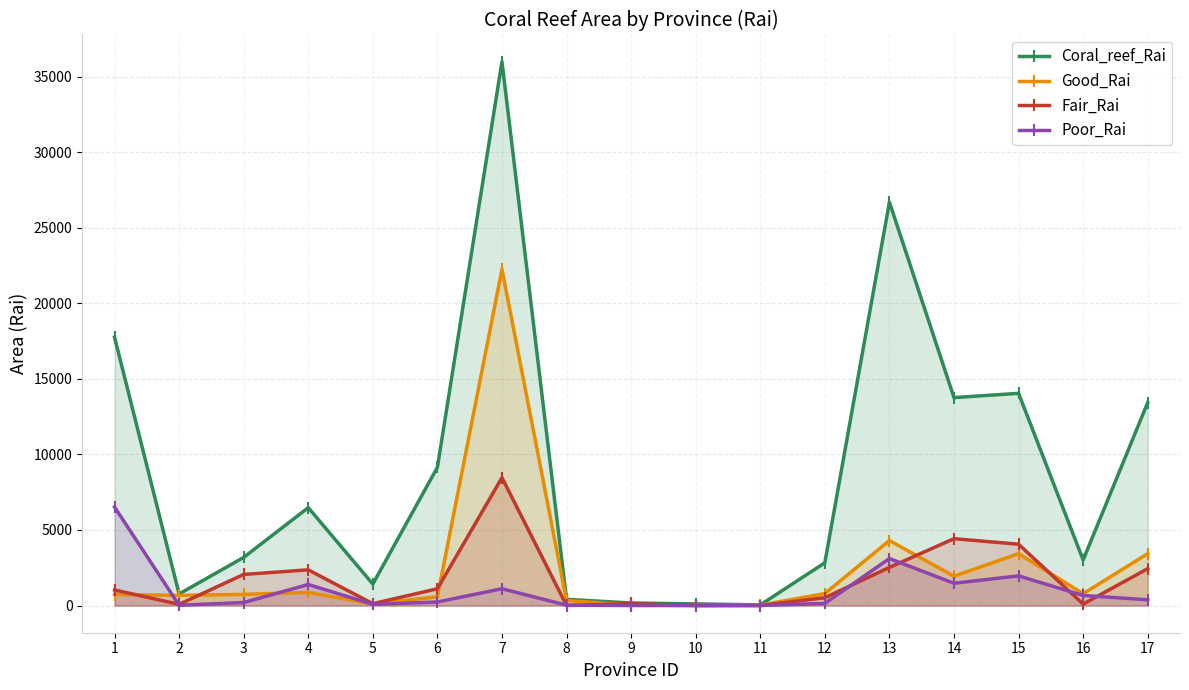

How many distinct data groups are displayed?

4